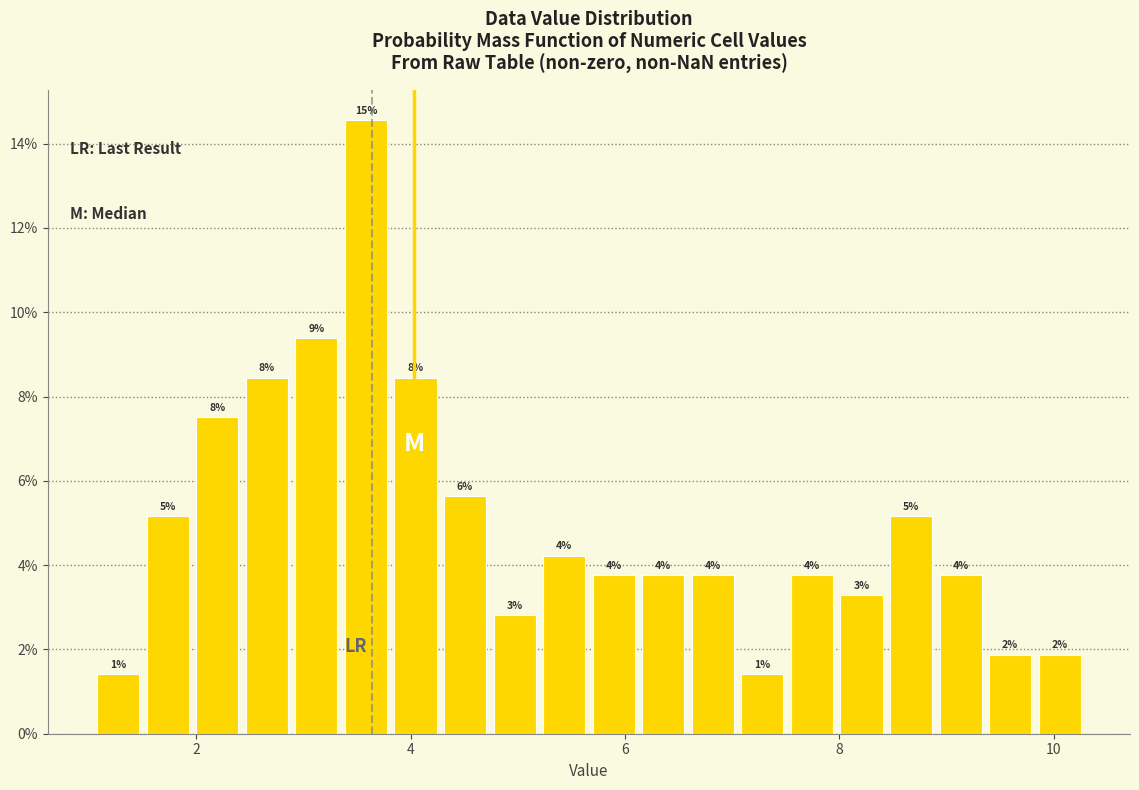

Around what value on the x-axis is the tallest bar? Give the approximate position of its centre, as read against the axis.

3.6